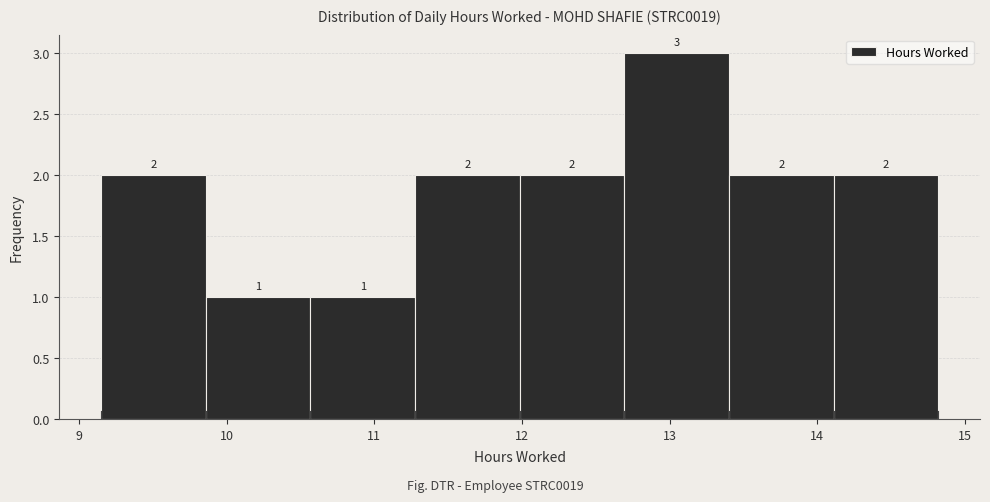

Reading left to right, transcribe this chart: for each bar, give the range it covers on the x-axis and its height. The bar edges are not printed on the chart, so give them approximately, as read against the axis.

9.2 to 9.9: 2
9.9 to 10.6: 1
10.6 to 11.3: 1
11.3 to 12.0: 2
12.0 to 12.7: 2
12.7 to 13.4: 3
13.4 to 14.1: 2
14.1 to 14.8: 2